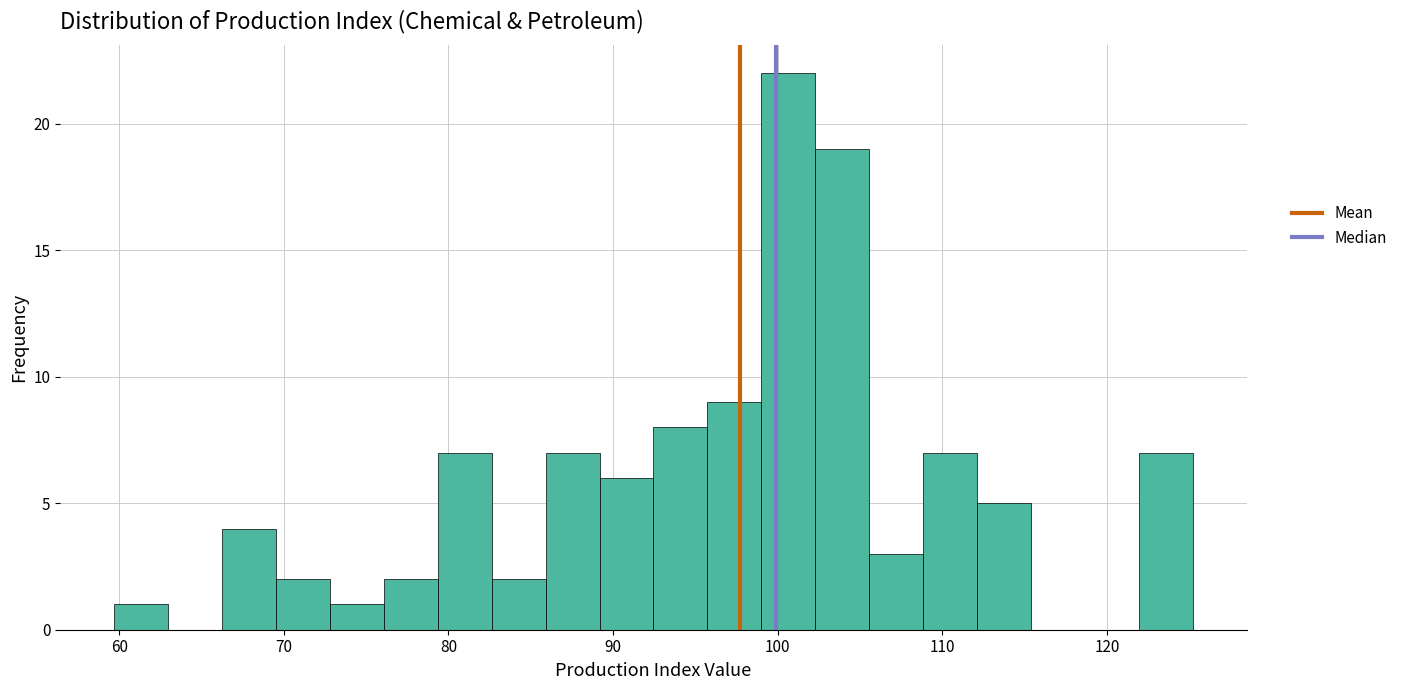

Around what value on the x-axis is the tallest bar? Give the approximate position of its centre, as read against the axis.

101